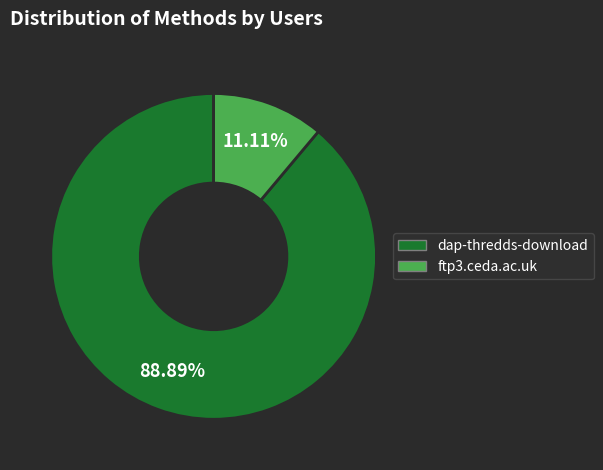

What is the majority slice?

dap-thredds-download